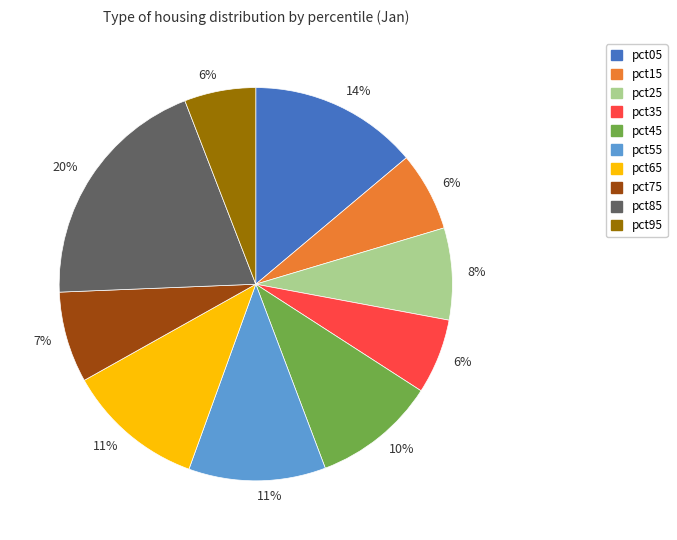

What percentage is the pct85 slice, to the nearest percent?

20%